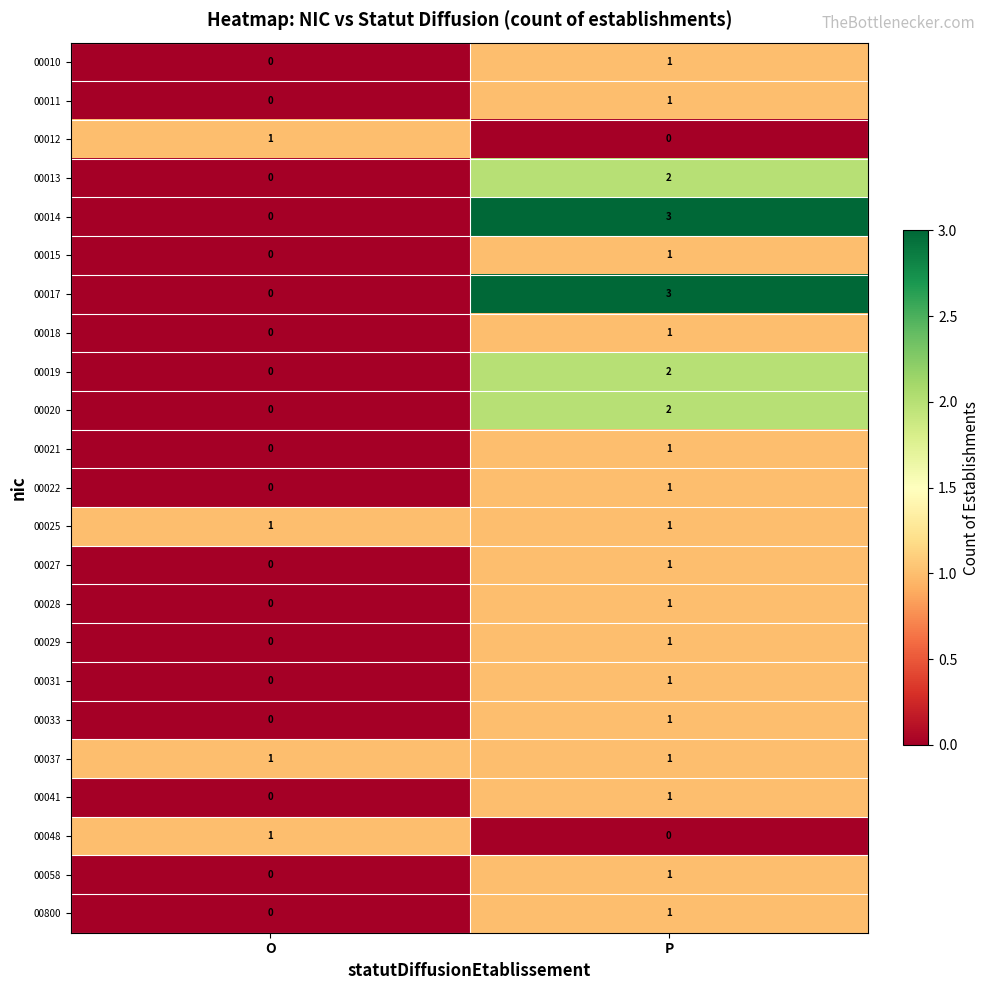

Rank the categories by 00019 value from lowest to highest.

O, P